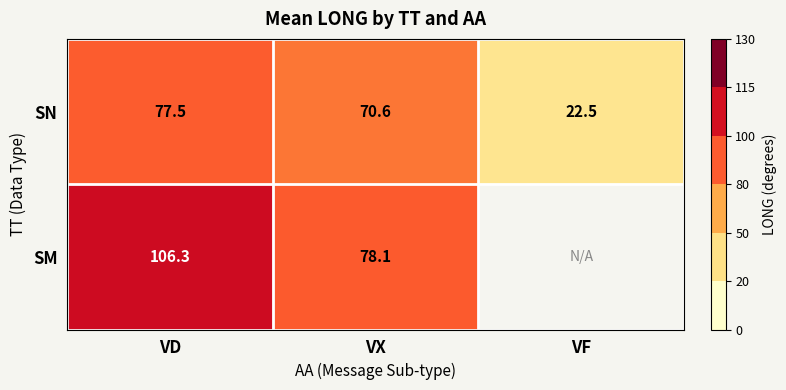

Rank the categories by SN value from lowest to highest.

VF, VX, VD